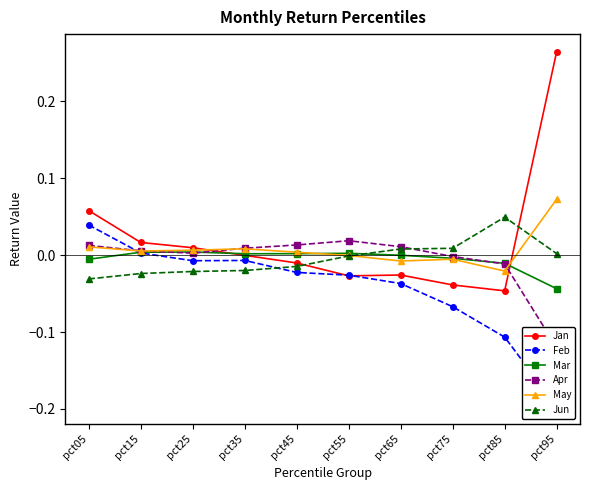

List the labels in order of Feb value, largest first.

pct05, pct15, pct35, pct25, pct45, pct55, pct65, pct75, pct85, pct95